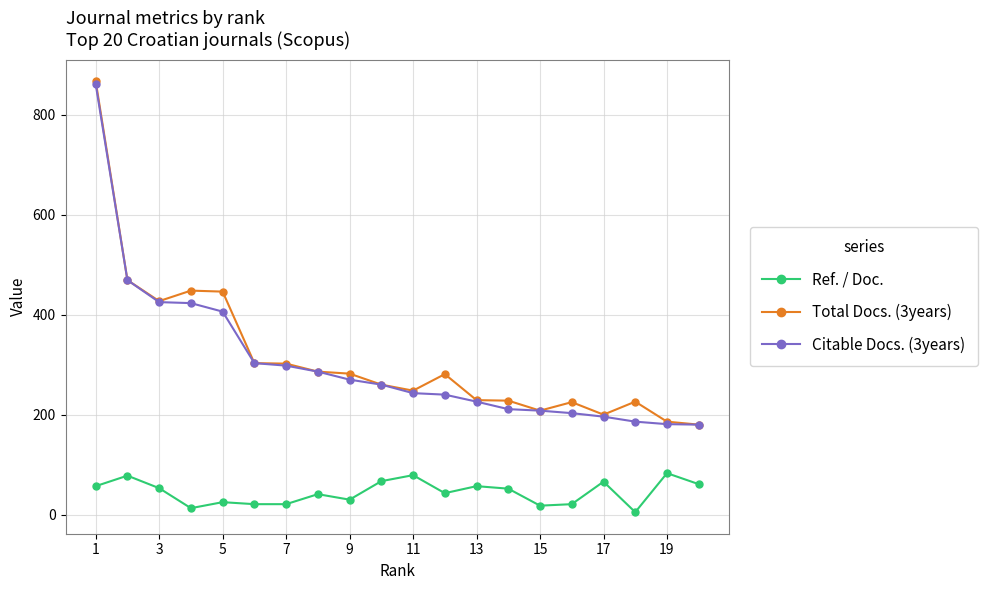

True or false: Ref. / Doc. and Total Docs. (3years) intersect in this chart.

False